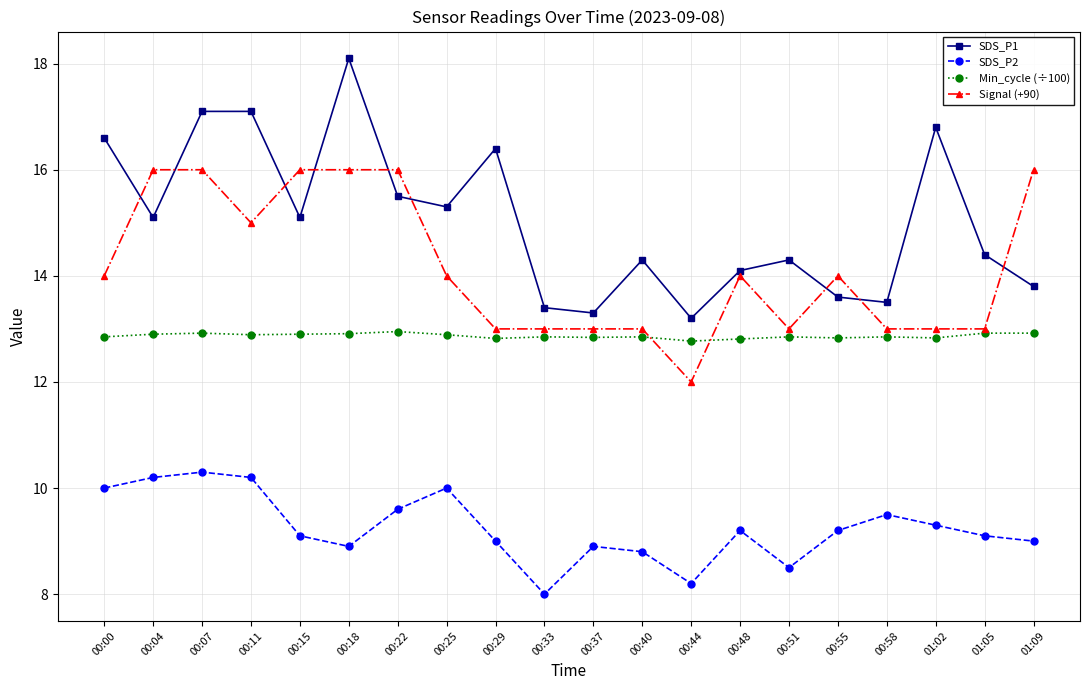

At 00:58, list the series in order from smallest to largest.

SDS_P2, Min_cycle (÷100), Signal (+90), SDS_P1